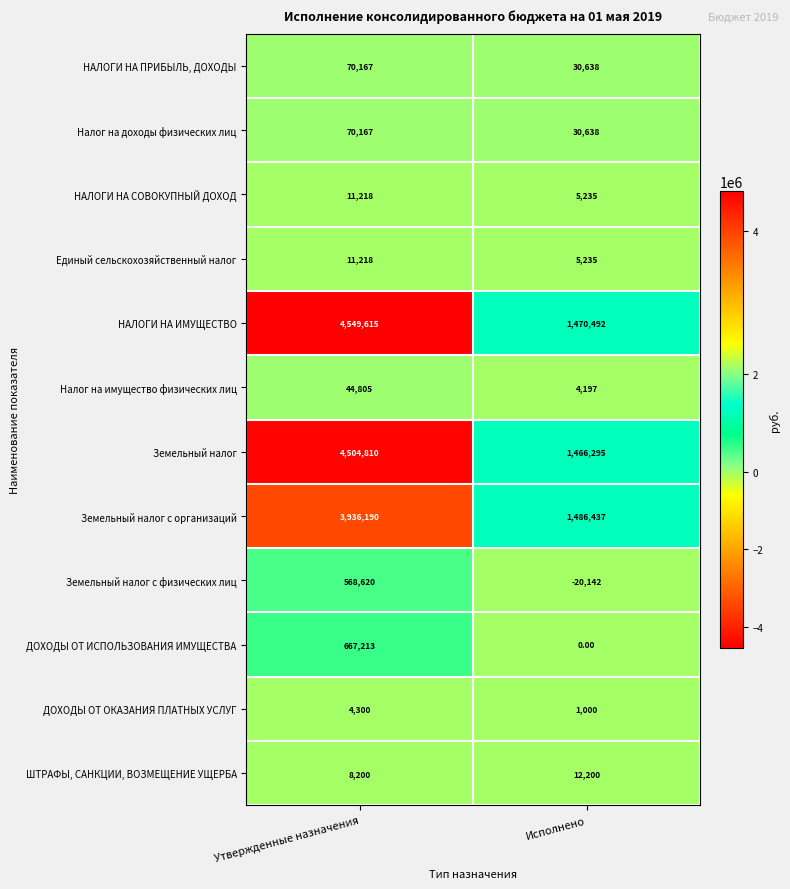

What is the maximum value shown in the chart?

4549615